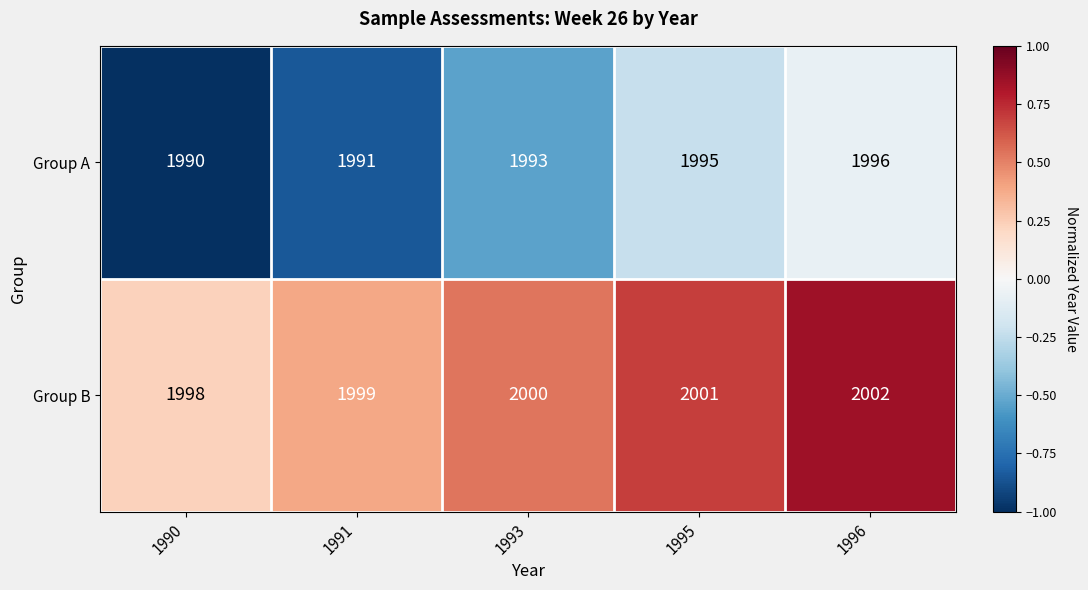

Which label corresponds to the smallest value in the chart?

1990